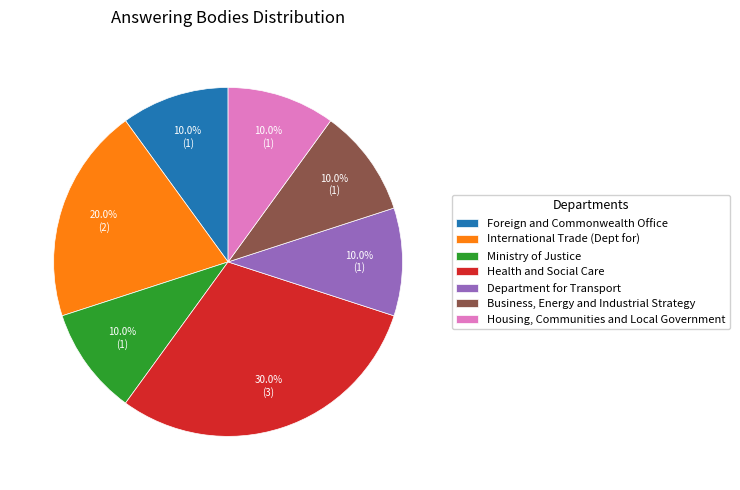

What is the largest slice in the pie chart?

Health and Social Care